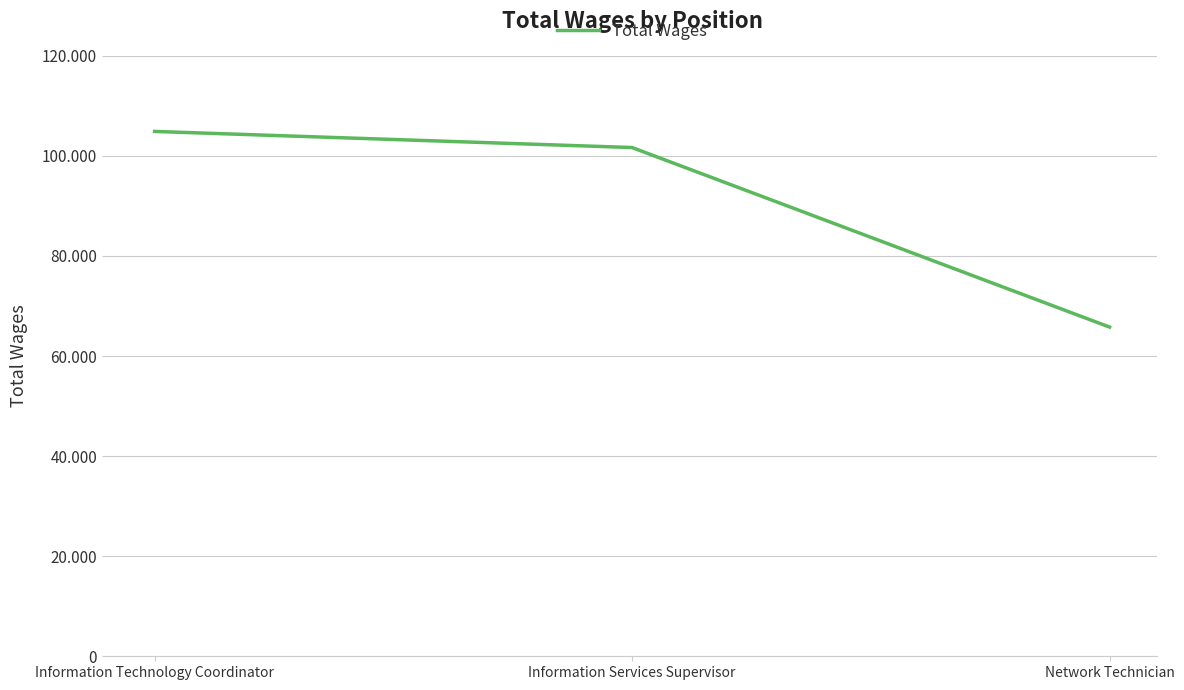

Rank the categories by value from highest to lowest.

Information Technology Coordinator, Information Services Supervisor, Network Technician